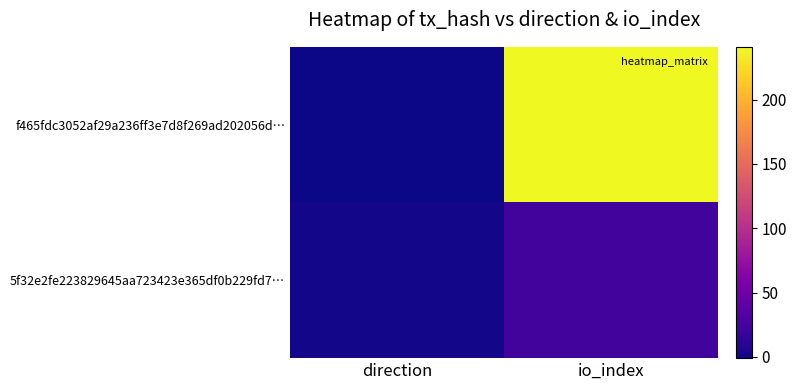

Which series changed the most between direction and io_index?

f465fdc3052af29a236ff3e7d8f269ad202056d…